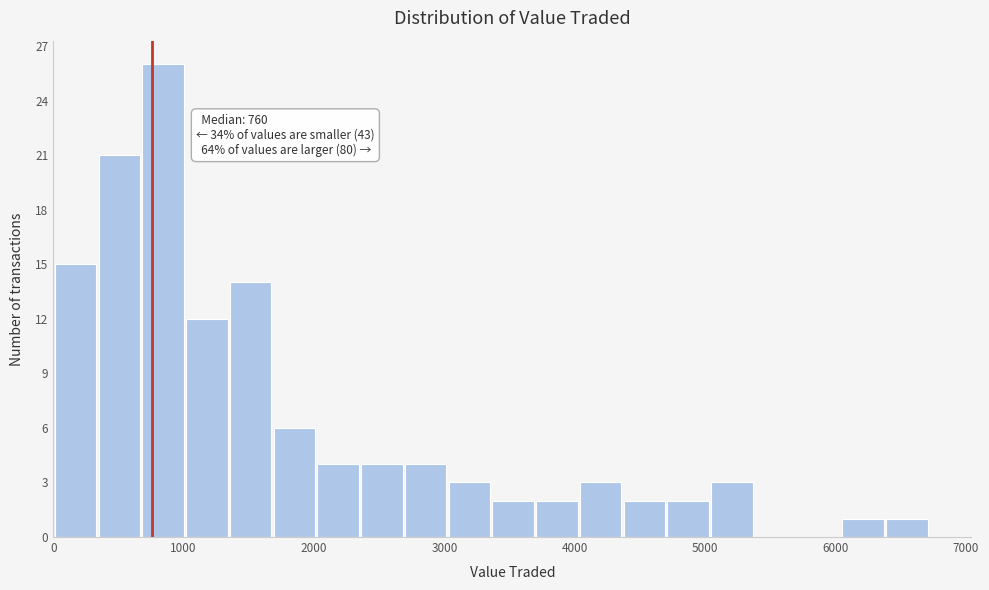

Around what value on the x-axis is the tallest bar? Give the approximate position of its centre, as read against the axis.

800